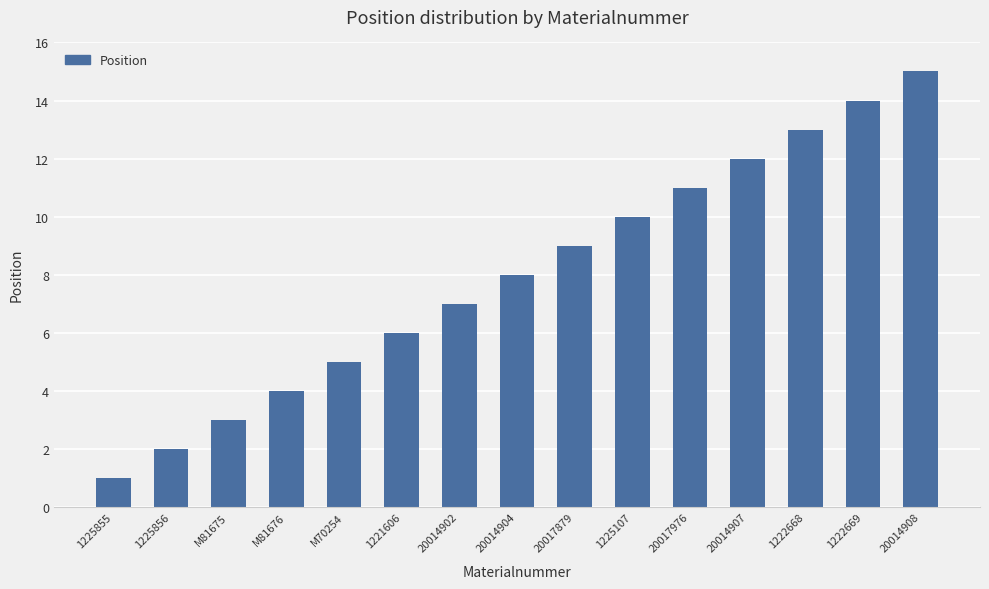

What is the greatest value displayed?

15